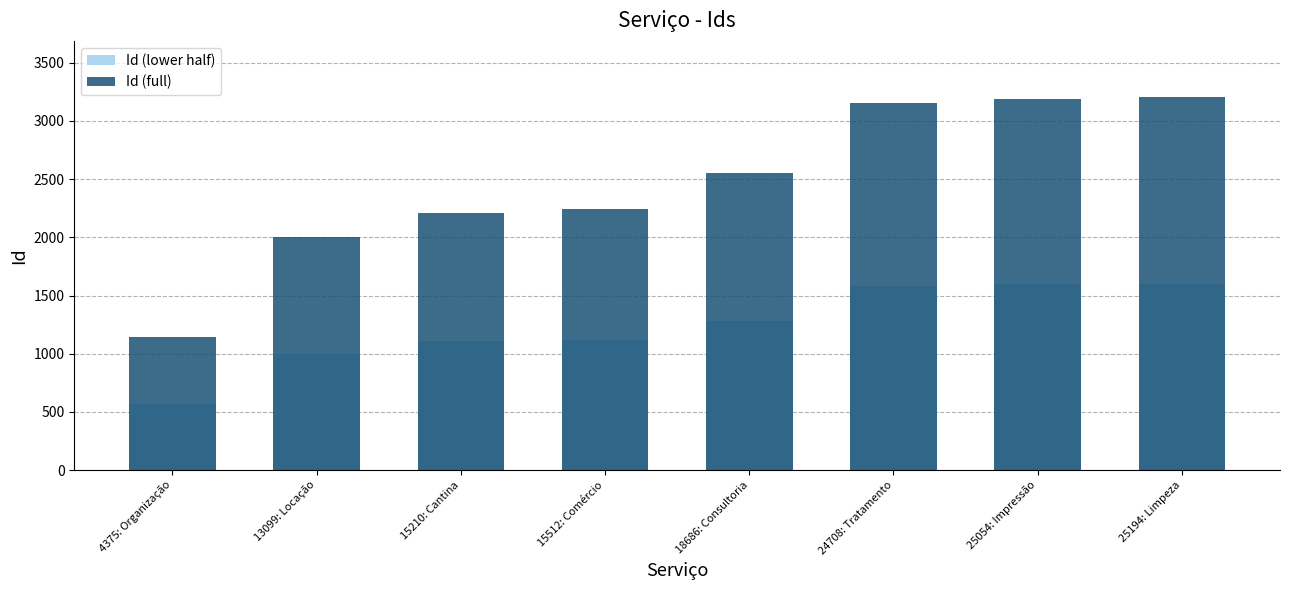

Which series has the largest range (max minus min)?

Id (full)